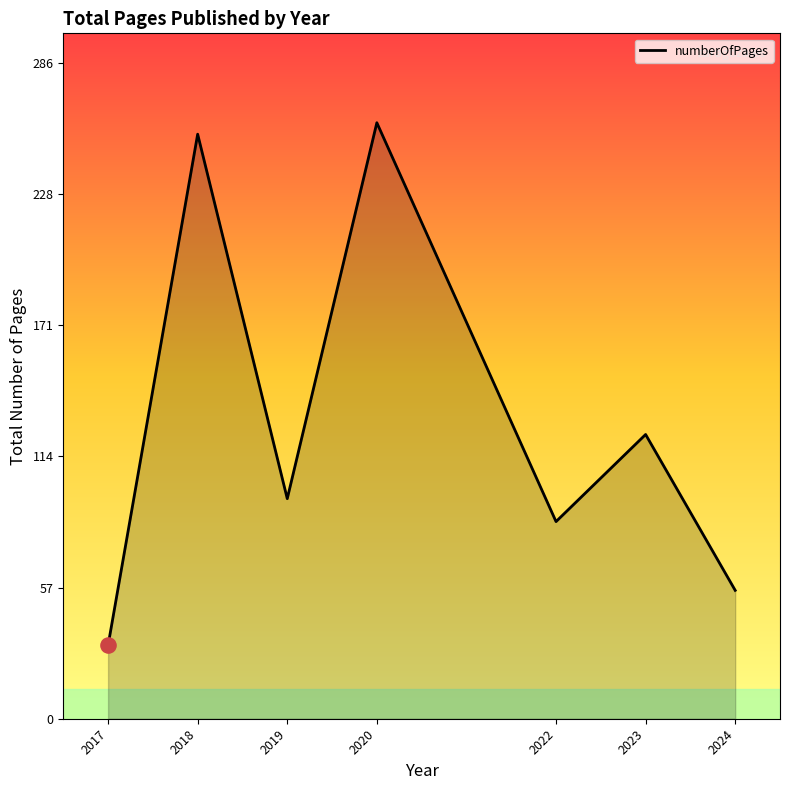

Which has a higher value, 2024 or 2017?

2024